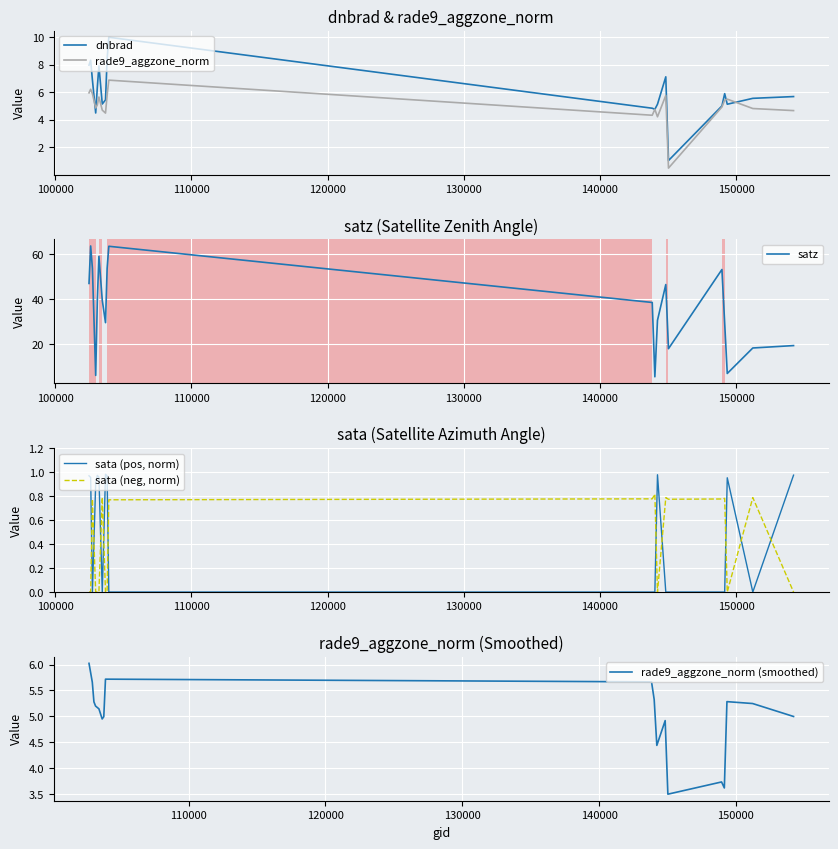

What is the sum of all dnbrad values?

121.1